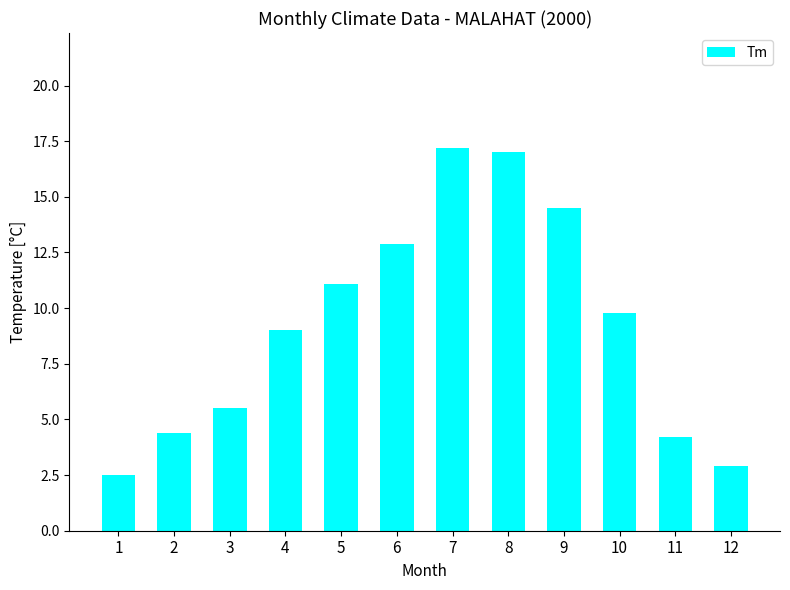

What is the maximum value shown in the chart?

17.2